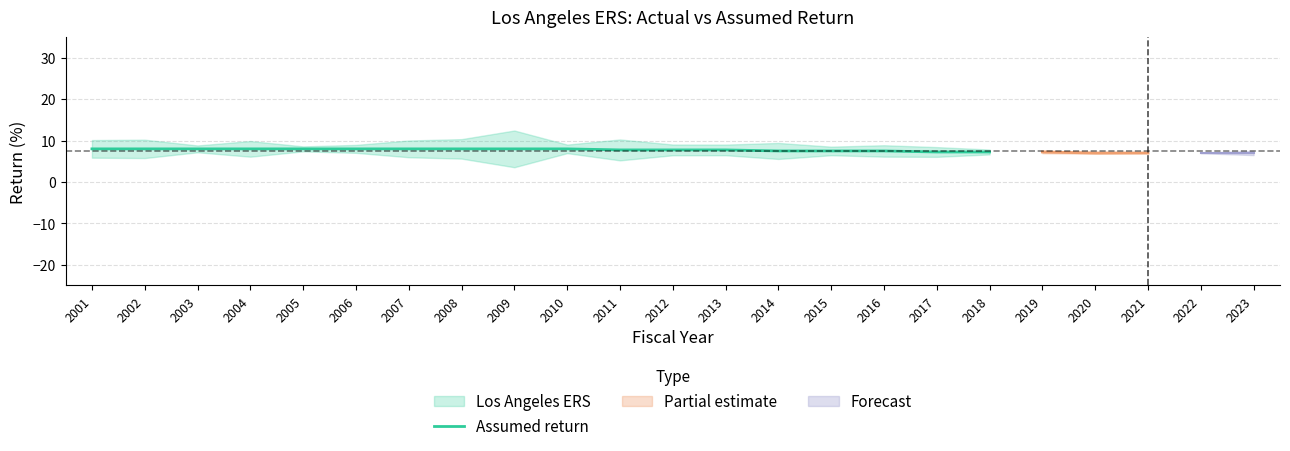

How many lines are shown in the chart?

1